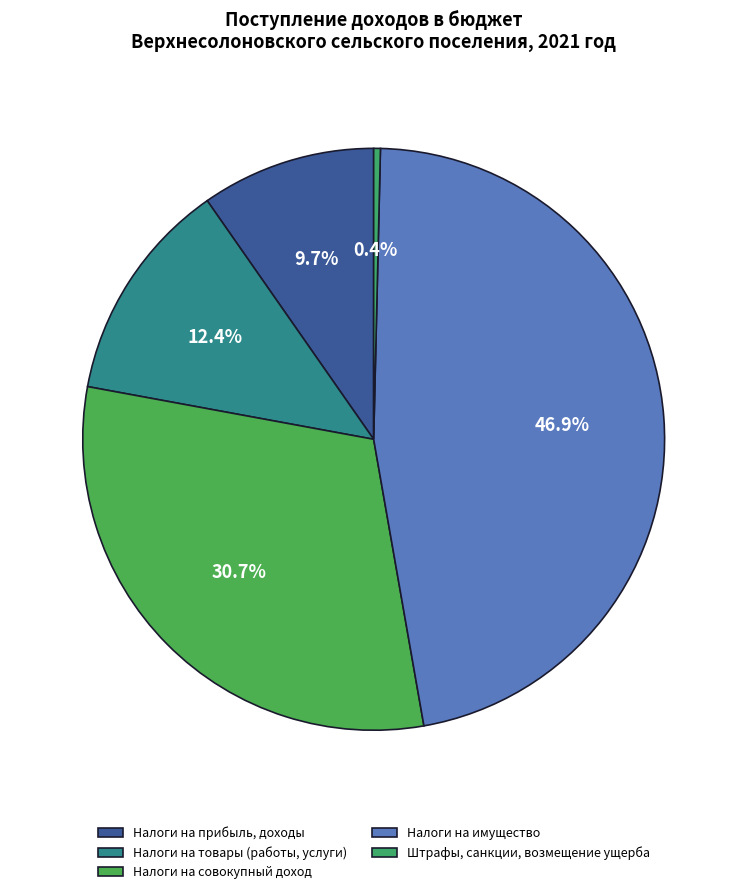

Does any single category account for the majority?

No